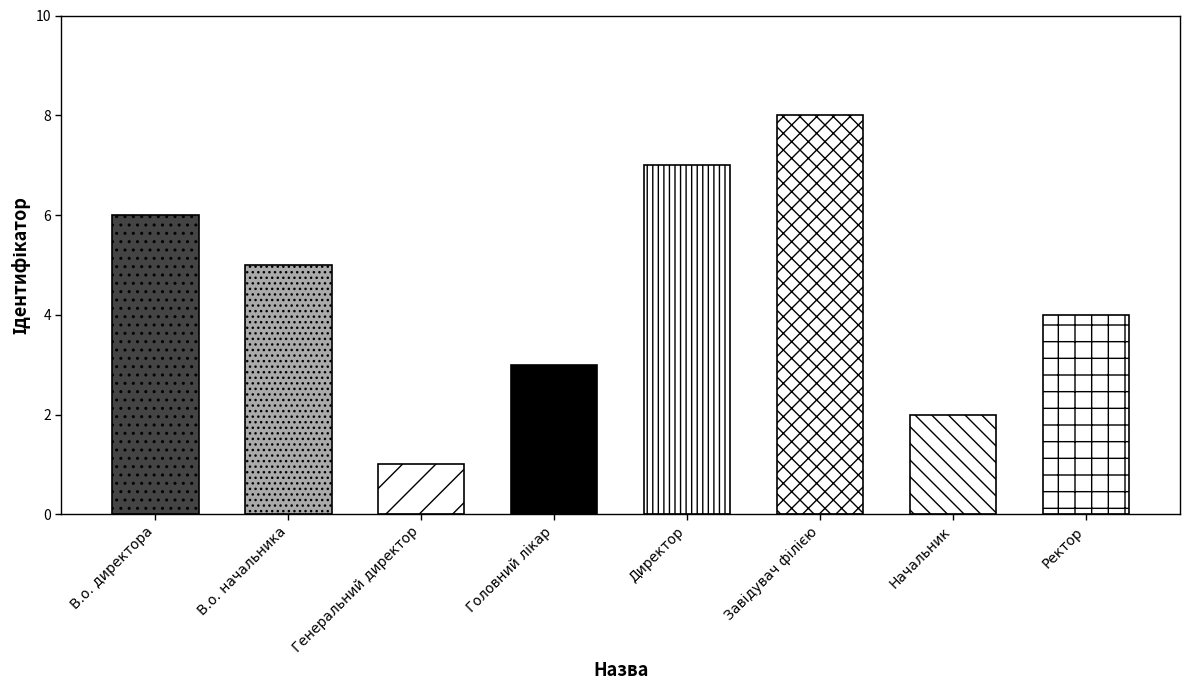

Does the chart contain any negative values?

No